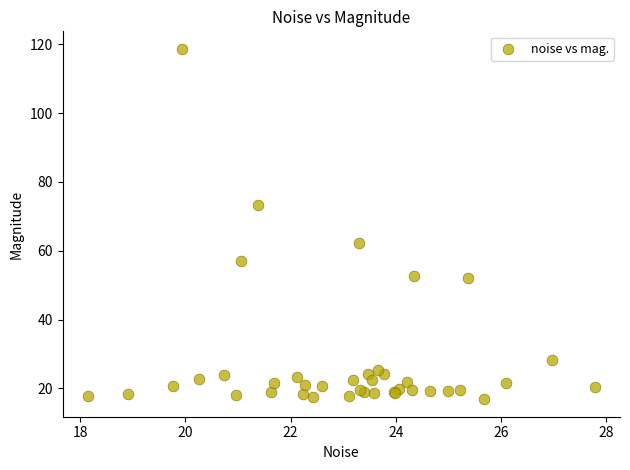

What Y value in the scatter plot is closest to 67?

62.2